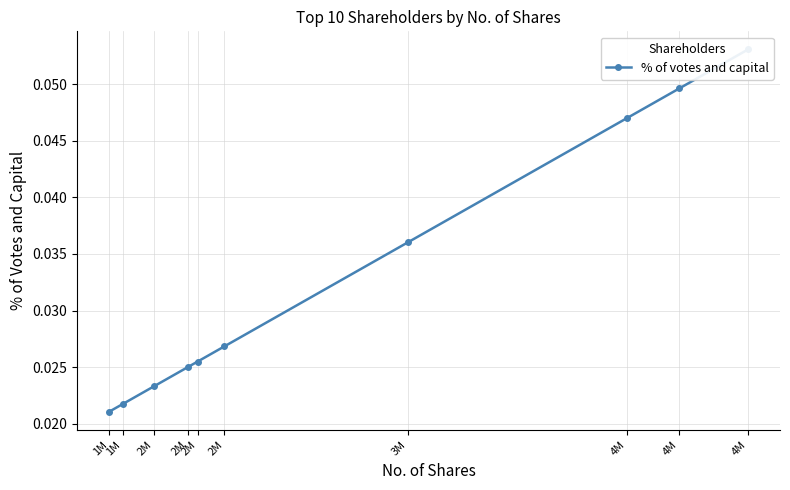

How many lines are shown in the chart?

1